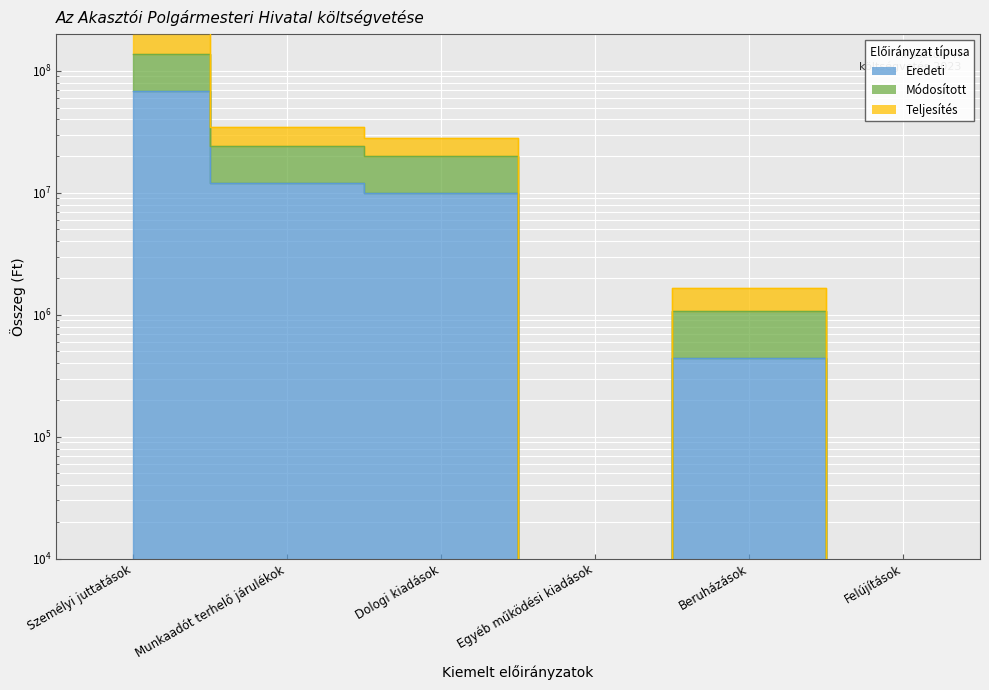

True or false: Teljesítés and Eredeti intersect in this chart.

False